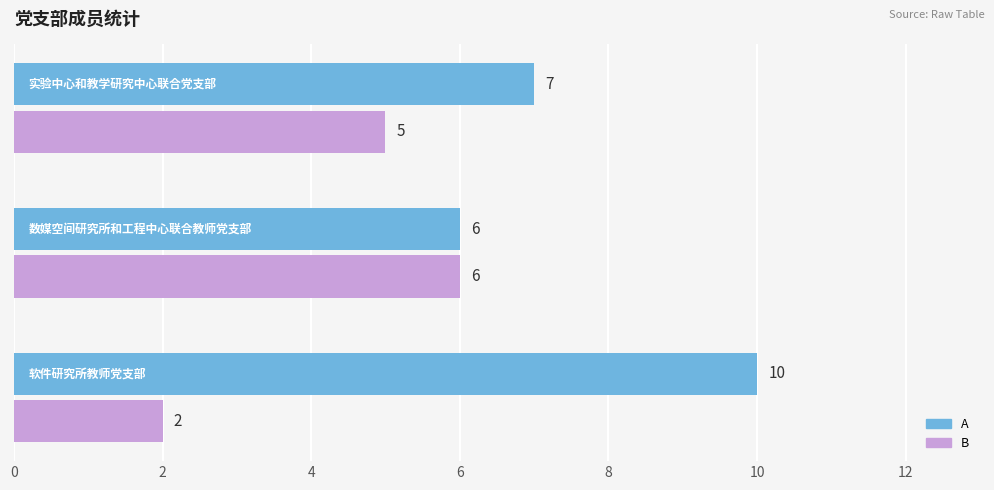

At how many categories does at least one series exceed 3?

3